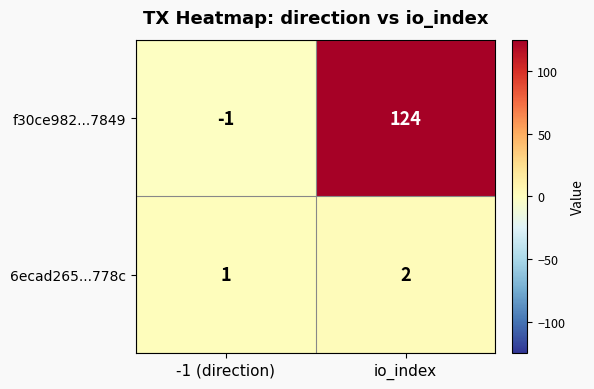

What is the difference between the highest and lowest values at io_index?

122